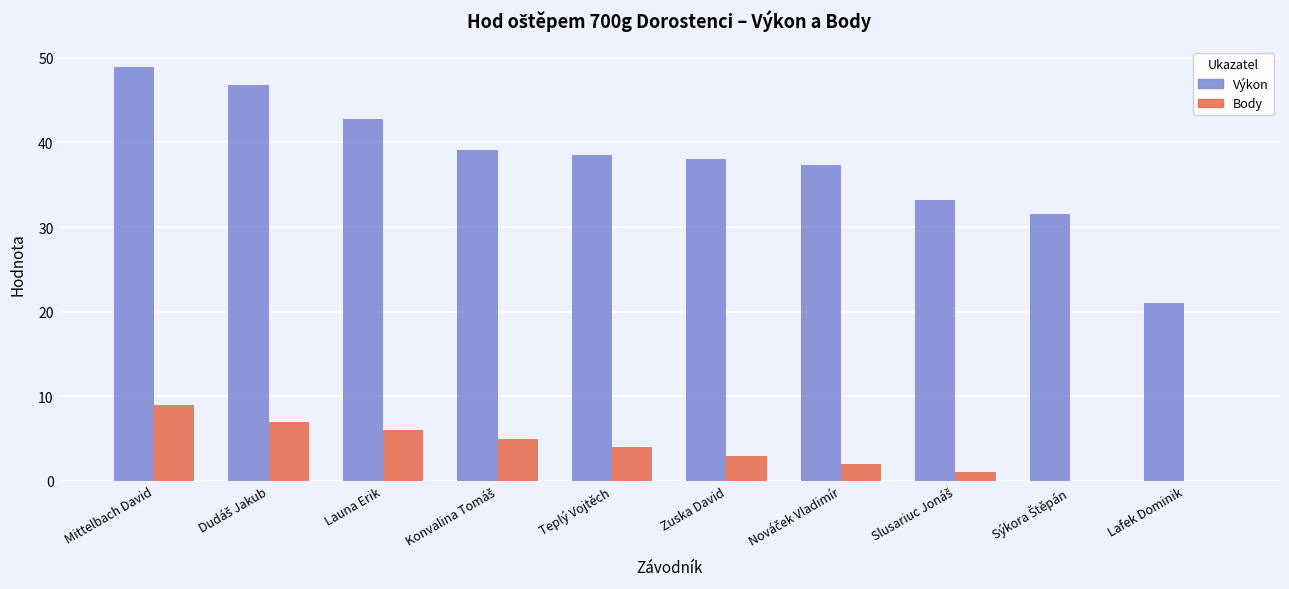

How many data points does each series have?

10